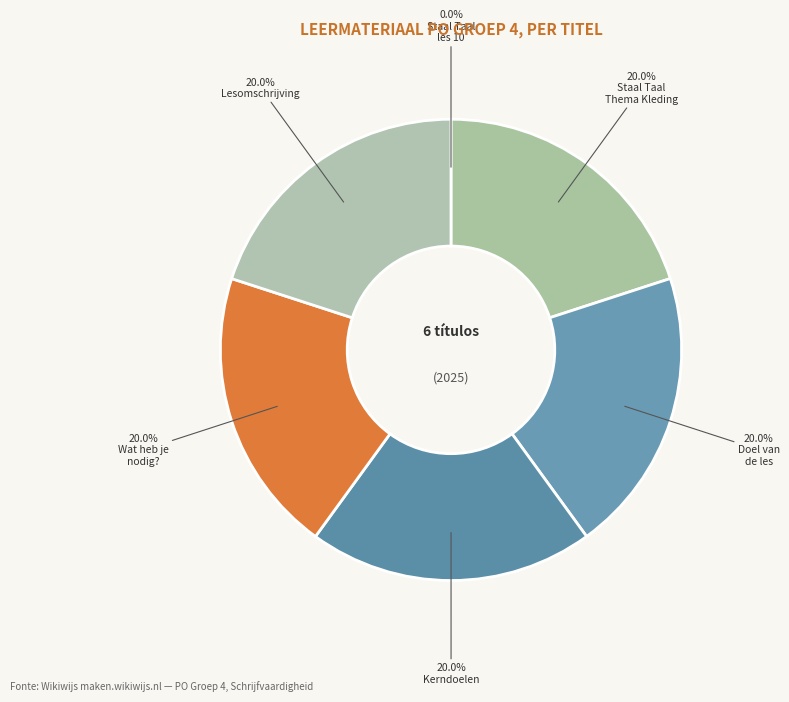

Combined, what portion of the pie is Kerndoelen and Staal Taal (Groep 4) - Thema Kleding?

40.0%